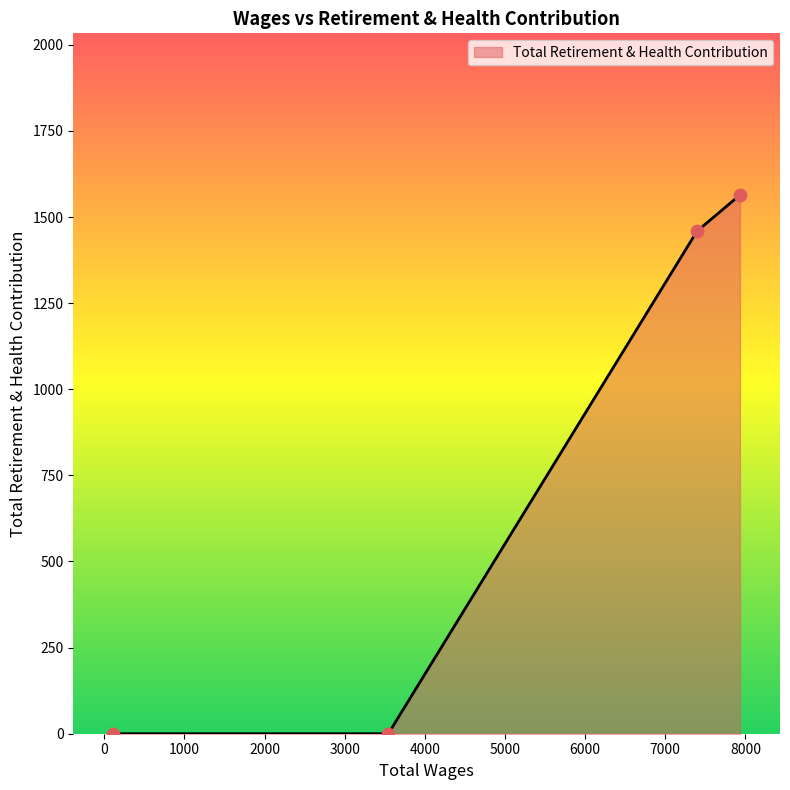

What is the greatest value displayed?

1564